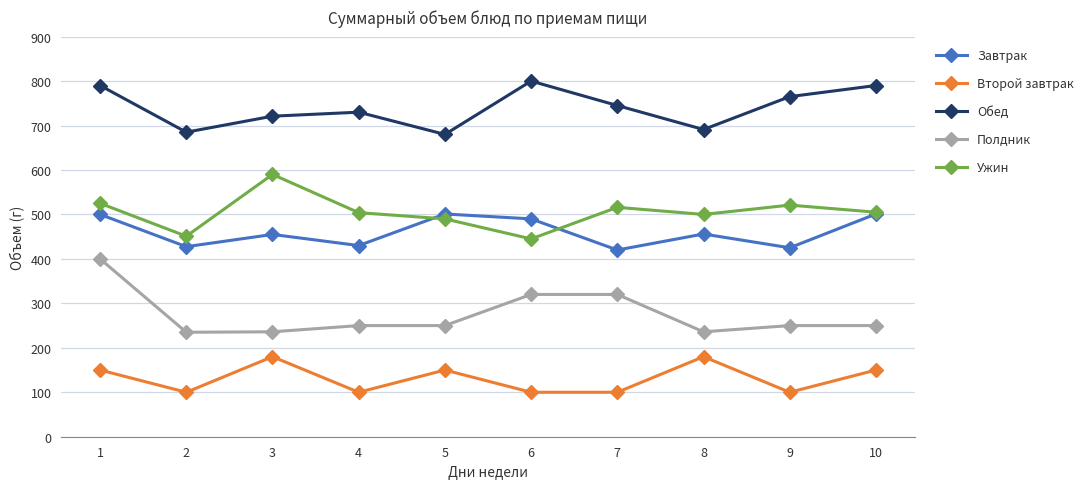

What is the value of the Обед point at the 7th from the left?

745.0